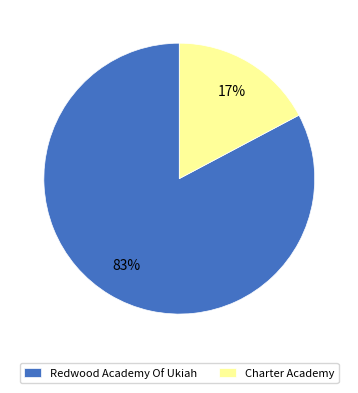

Rank the categories by value from lowest to highest.

Charter Academy, Redwood Academy Of Ukiah